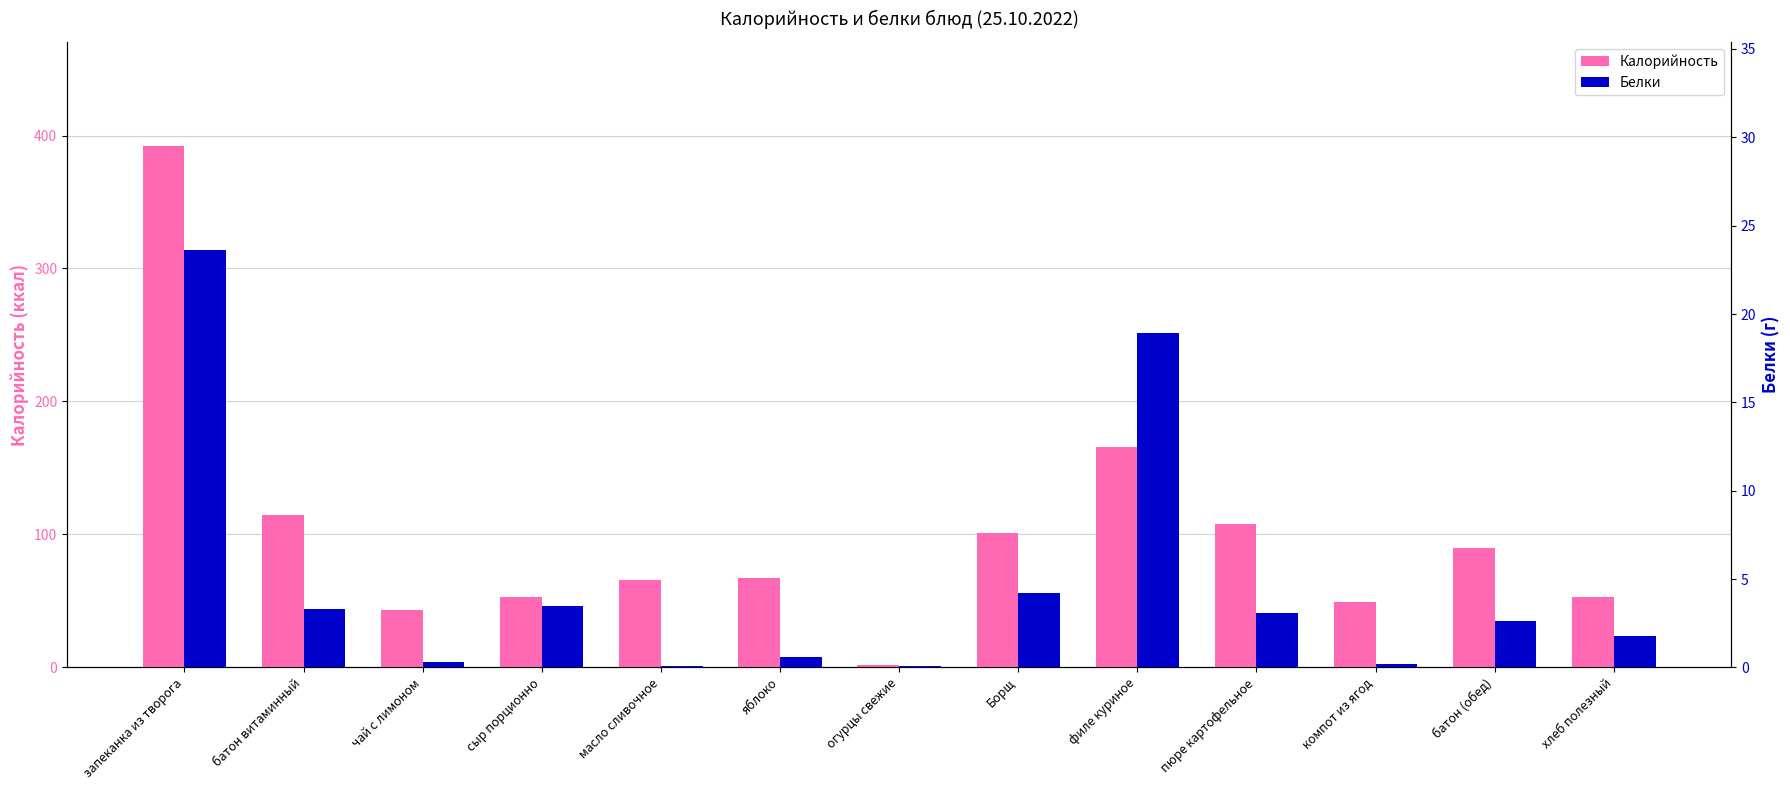

Which label corresponds to the largest value in the chart?

запеканка из творога